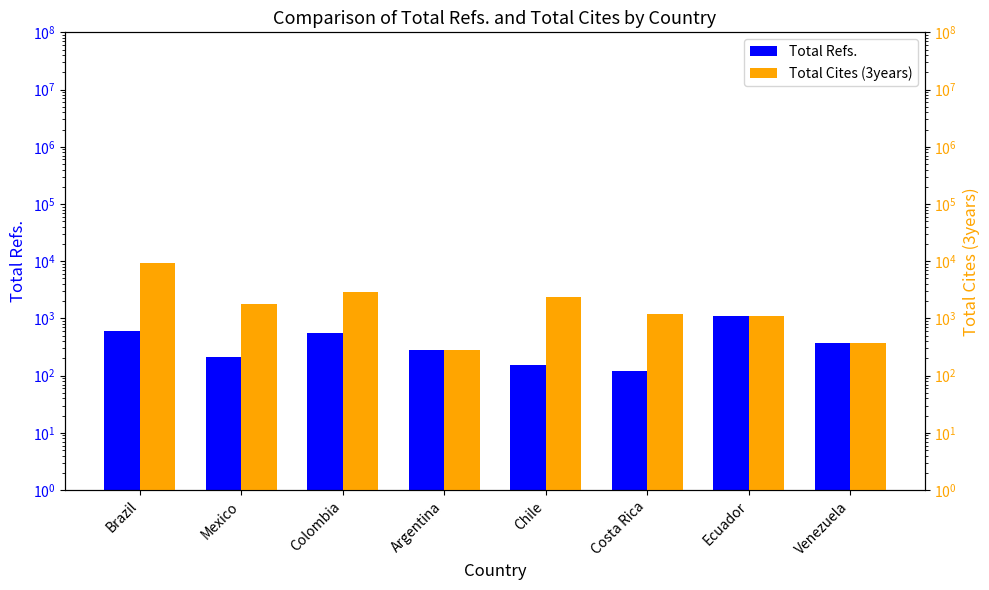

Reading left to right, list all the values displayed in this chart.

Total Refs.: Brazil=615	Mexico=210	Colombia=557	Argentina=282	Chile=154	Costa Rica=120	Ecuador=1123	Venezuela=379
Total Cites (3years): Brazil=9350	Mexico=1786	Colombia=2908	Argentina=282	Chile=2334	Costa Rica=1216	Ecuador=1123	Venezuela=379